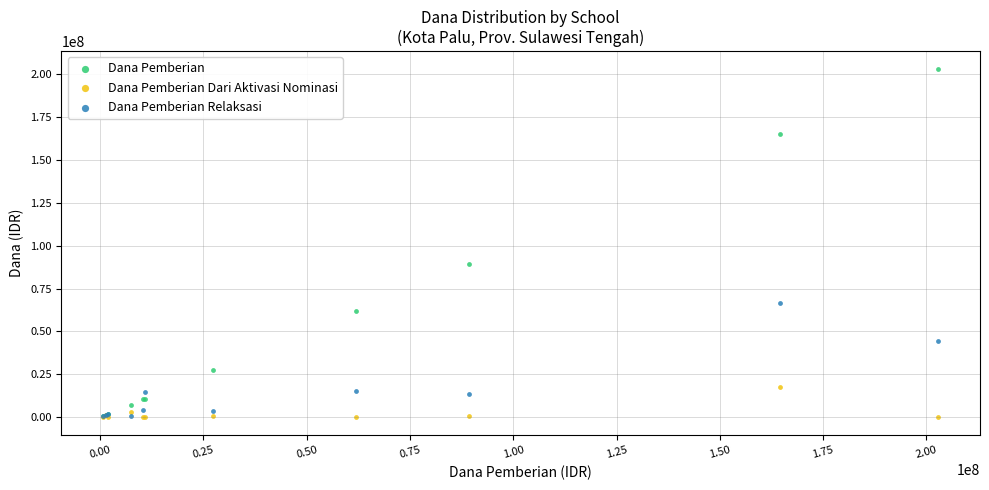

Across all series, what Y value is closest to 101437500?

89250000